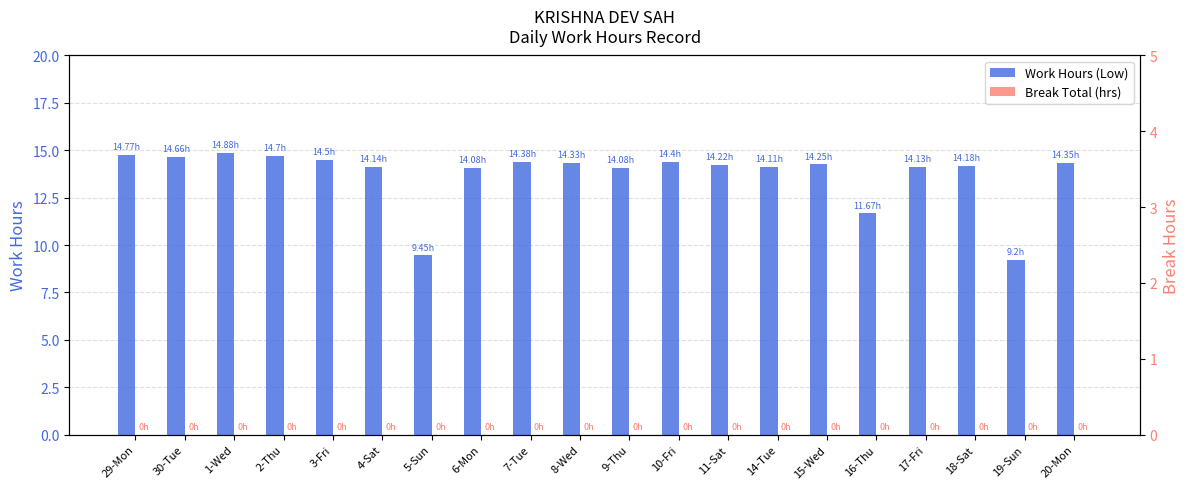

Reading right to left, extract all data points from this chart.

Work Hours (Low): 20-Mon=14.3	19-Sun=9.2	18-Sat=14.2	17-Fri=14.1	16-Thu=11.7	15-Wed=14.2	14-Tue=14.1	11-Sat=14.2	10-Fri=14.4	9-Thu=14.1	8-Wed=14.3	7-Tue=14.4	6-Mon=14.1	5-Sun=9.4	4-Sat=14.1	3-Fri=14.5	2-Thu=14.7	1-Wed=14.9	30-Tue=14.7	29-Mon=14.8
Break Total (hrs): 20-Mon=0.0	19-Sun=0.0	18-Sat=0.0	17-Fri=0.0	16-Thu=0.0	15-Wed=0.0	14-Tue=0.0	11-Sat=0.0	10-Fri=0.0	9-Thu=0.0	8-Wed=0.0	7-Tue=0.0	6-Mon=0.0	5-Sun=0.0	4-Sat=0.0	3-Fri=0.0	2-Thu=0.0	1-Wed=0.0	30-Tue=0.0	29-Mon=0.0